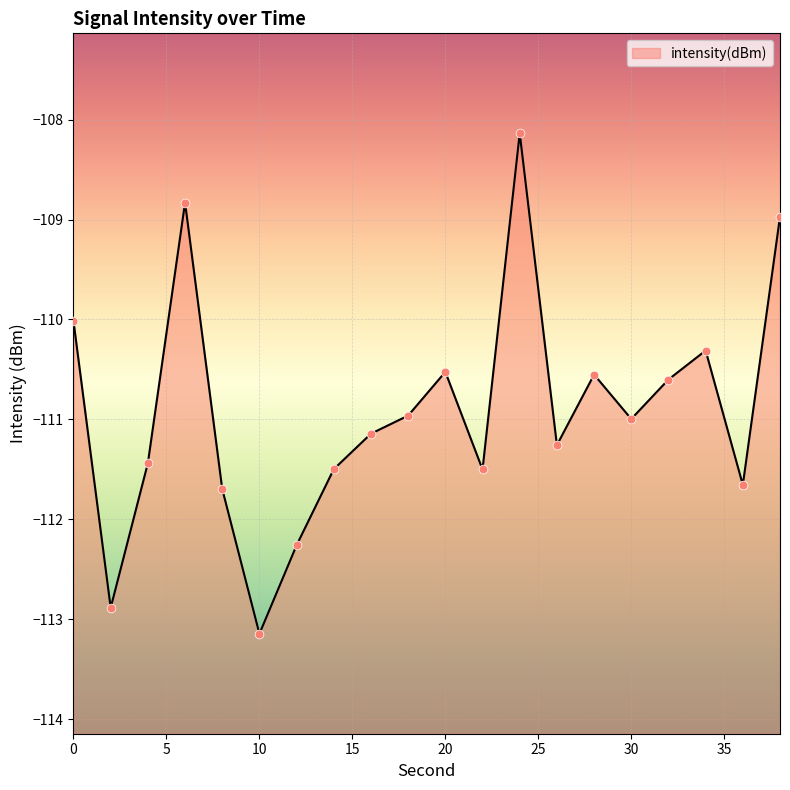

What is the change in value from 10 to 28?

+2.6